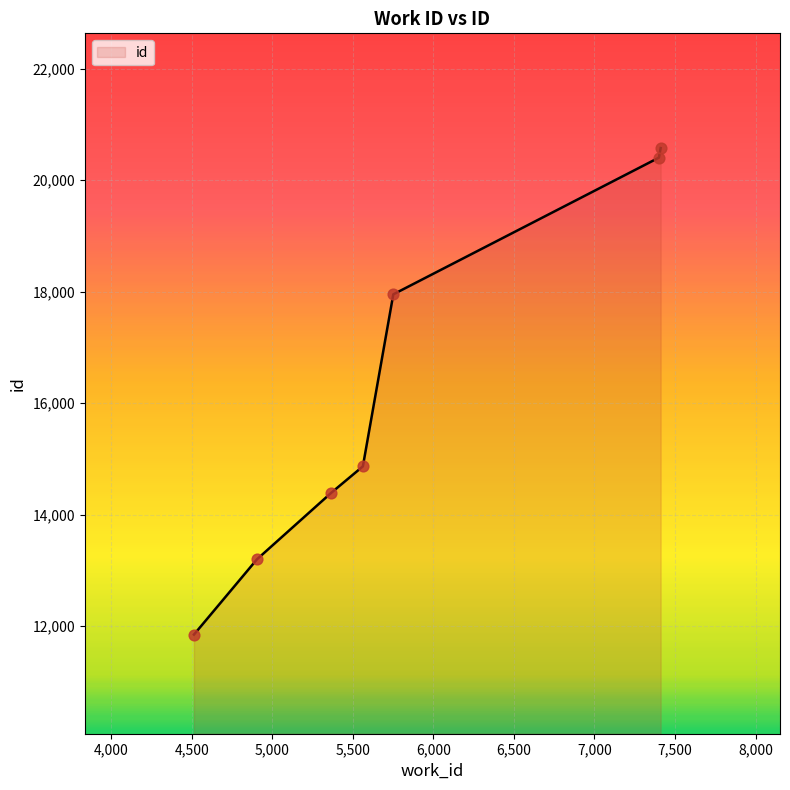

True or false: the data has more than 1 interior local peaks.

False